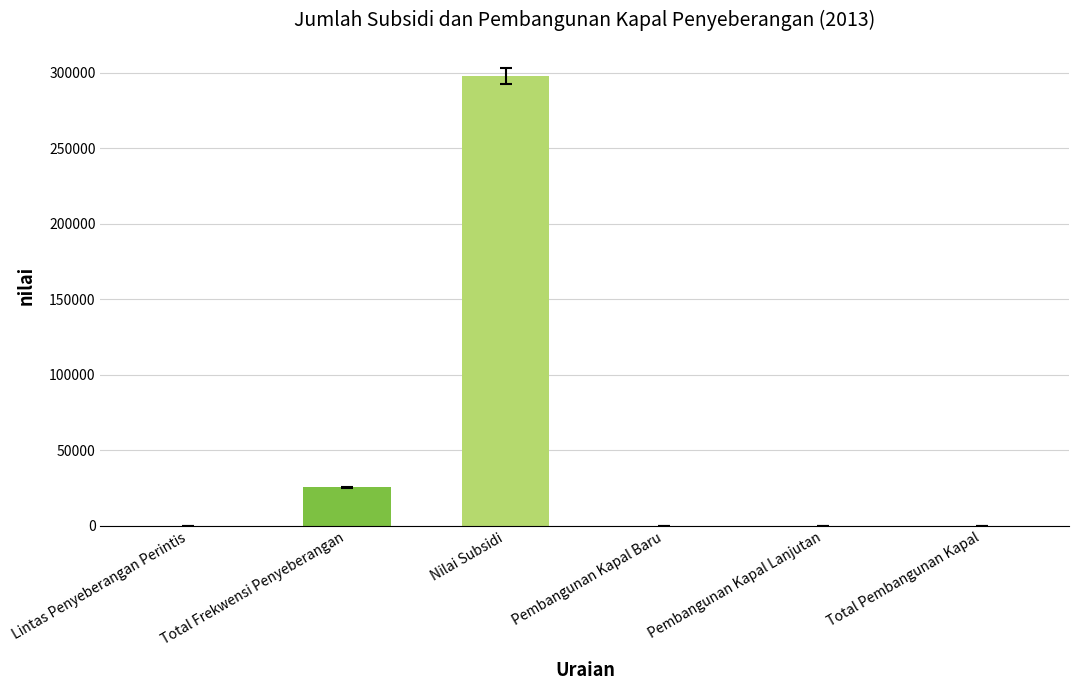

Which category has the lowest value across all series?

Pembangunan Kapal Baru